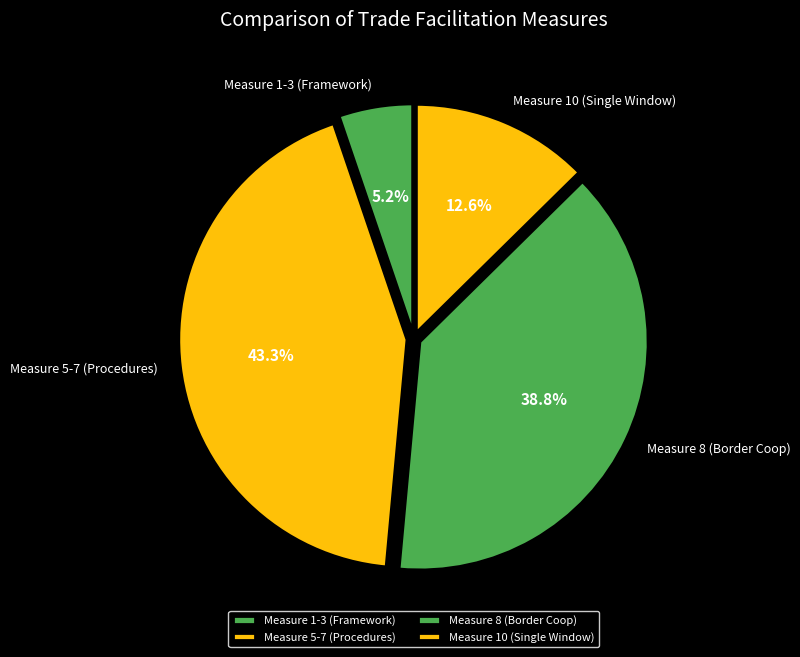

Combined, do Measure 10 (Single Window) and Measure 5-7 (Procedures) account for over 50%?

Yes